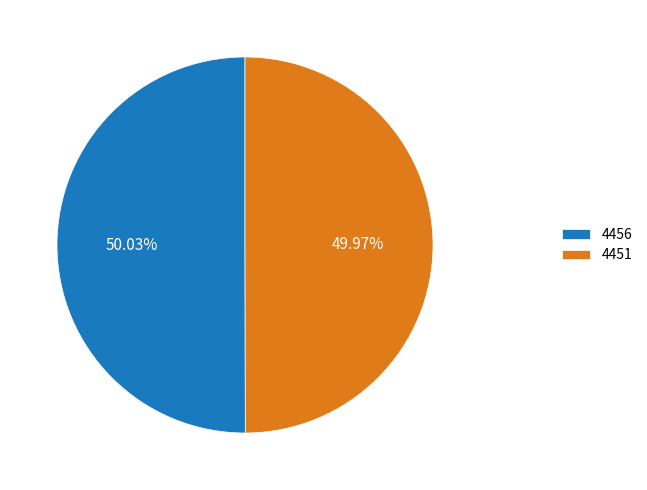

To the nearest percent, what is the combined percentage of 4456 and 4451?

100%